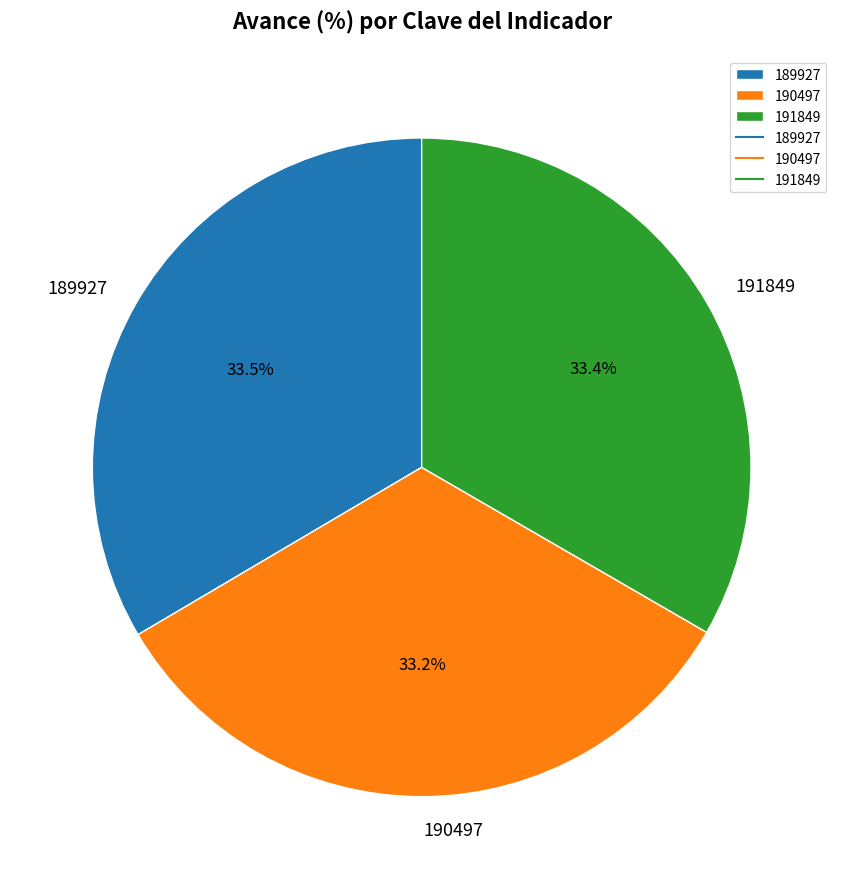

How many segments does this pie chart have?

3